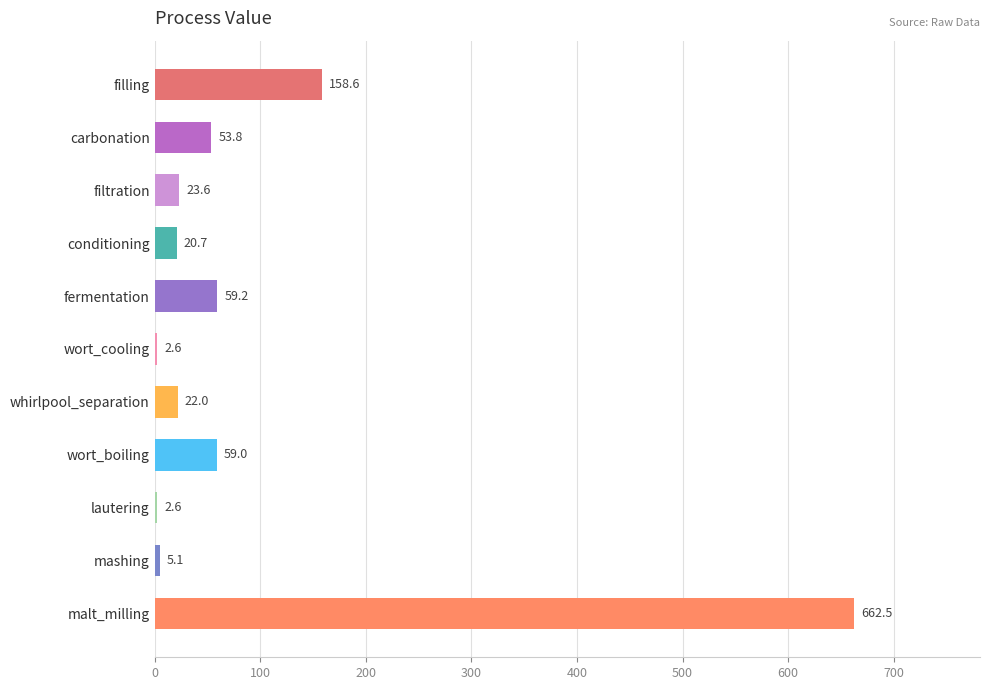

What is the value of the 10th bar from the top?

5.1